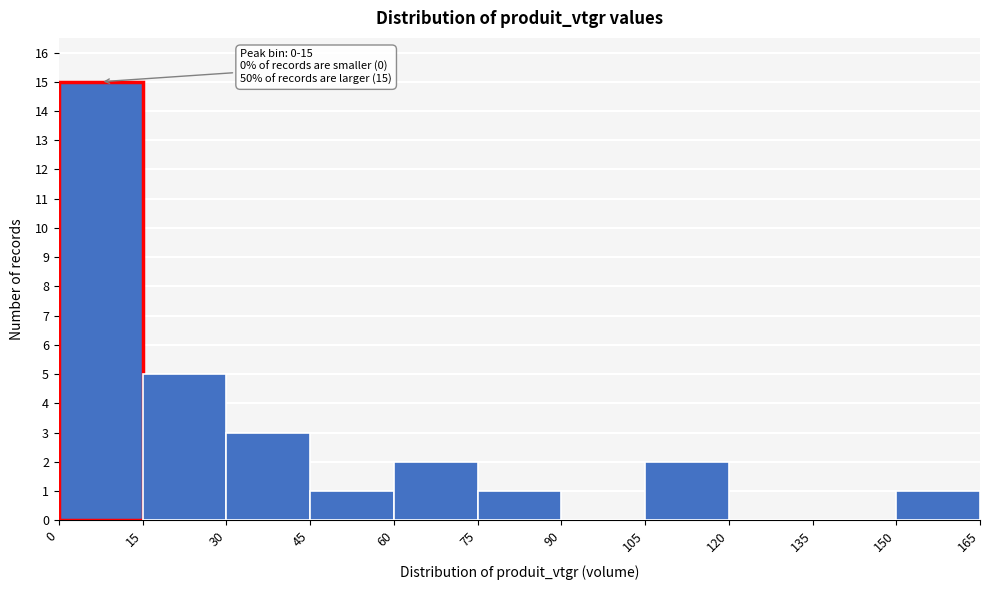

Over which range of the x-axis is the bar tallest?

0 to 15